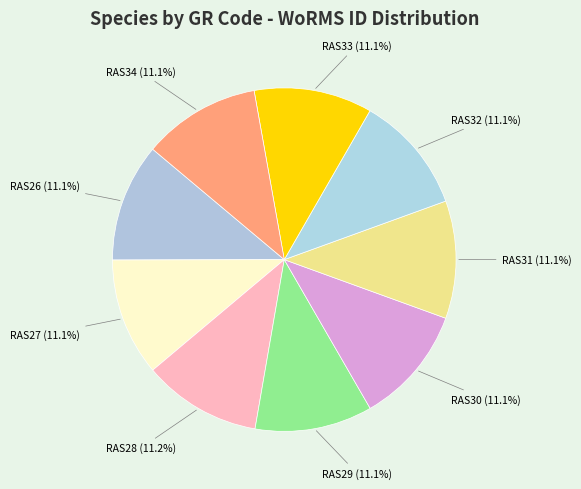

What is the ratio of the value at RAS34 (11.1%) to the value at RAS30 (11.1%)?

1.0